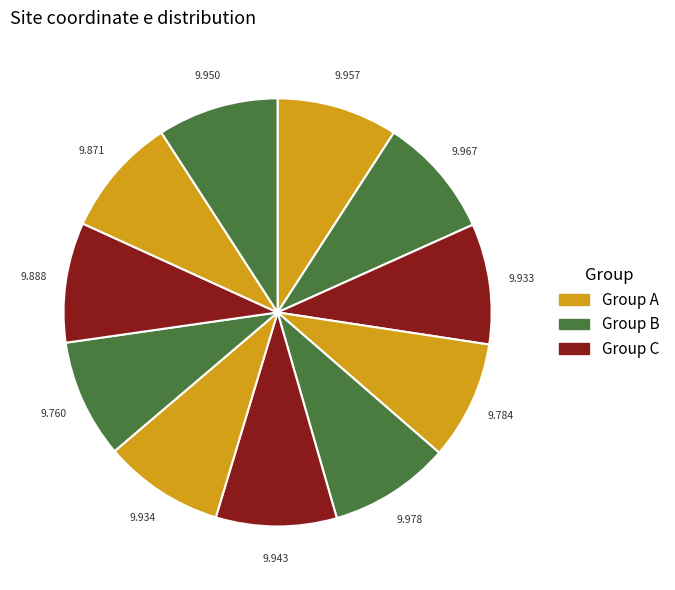

Count the number of slices in the pie.

11